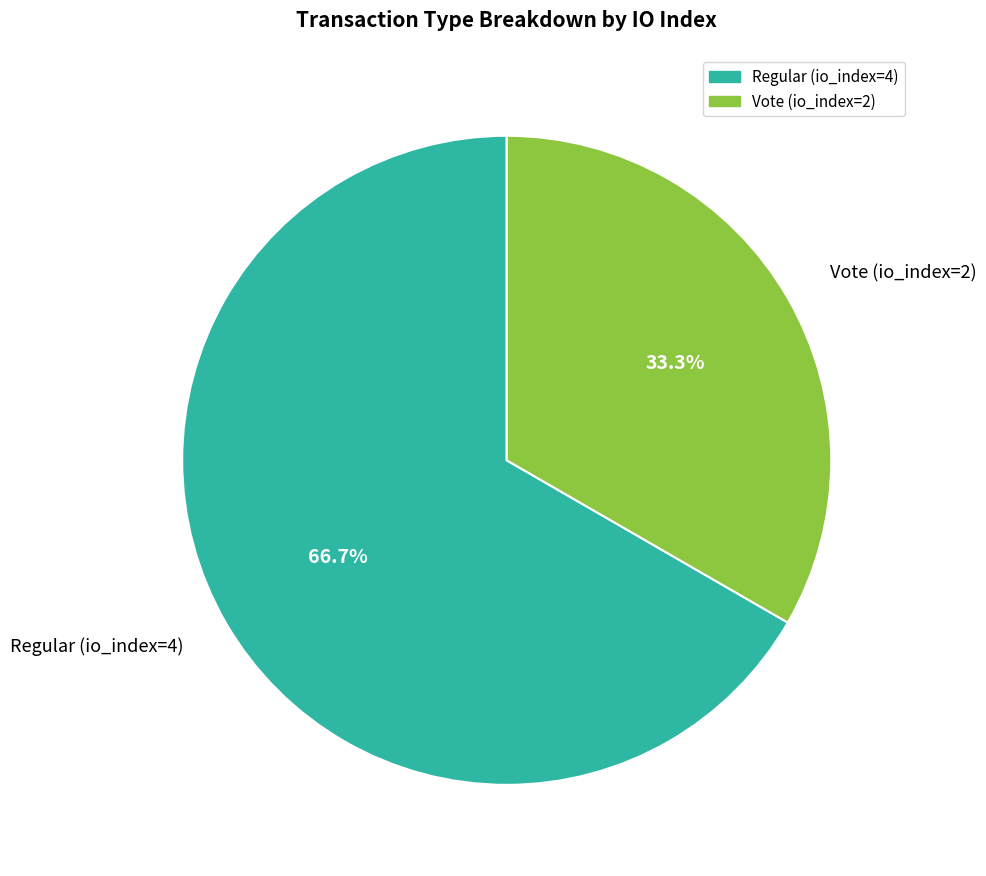

Which slice is the smallest?

Vote (io_index=2)